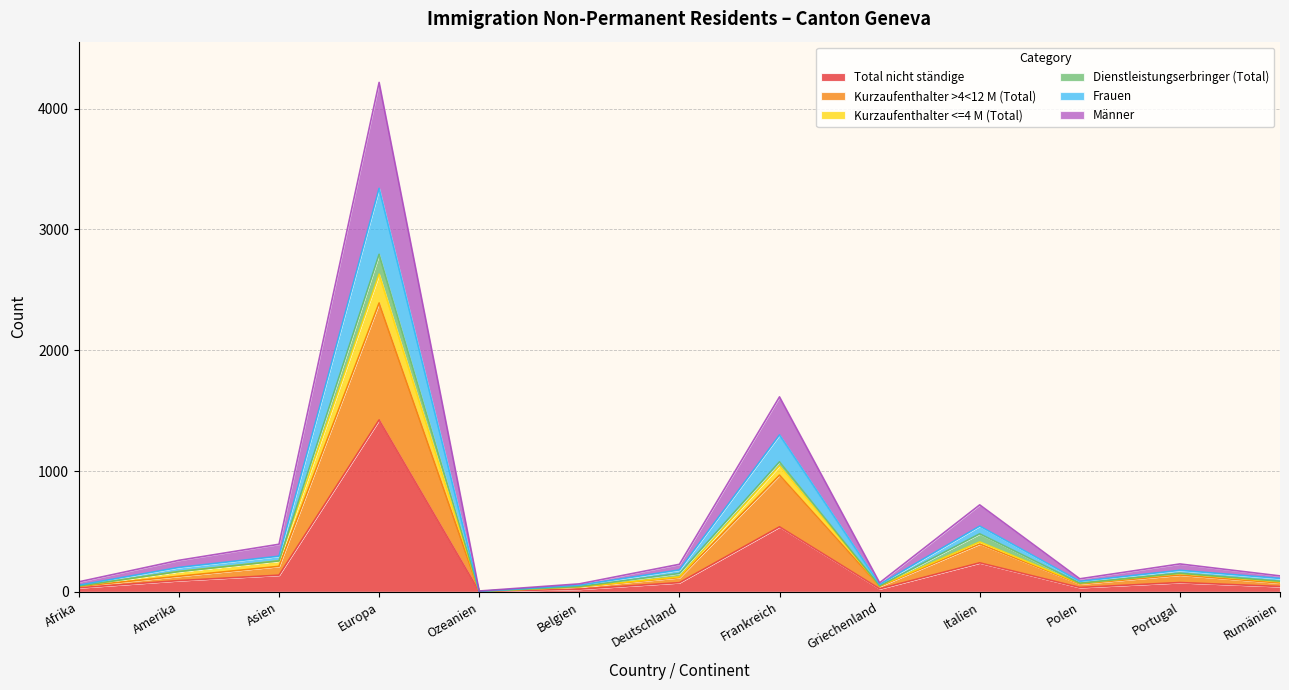

True or false: Männer and Kurzaufenthalter <=4 M (Total) intersect in this chart.

False